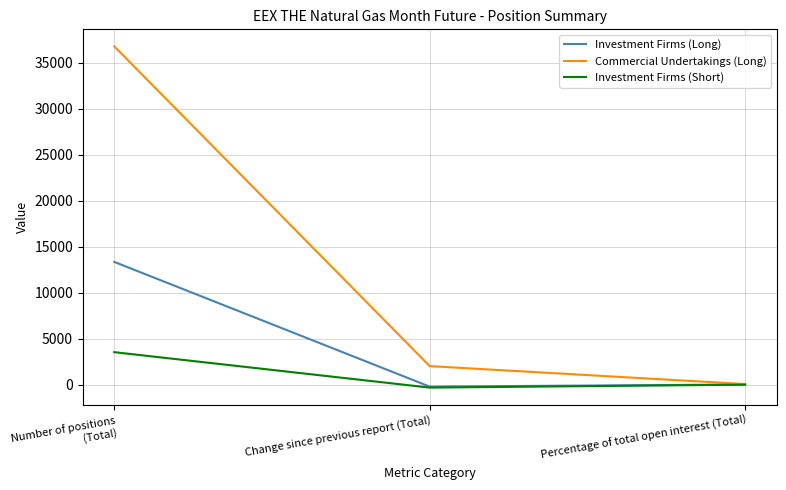

What is the sum of the Investment Firms (Long) values at Number of positions (Total) and Change since previous report (Total)?

13156.0